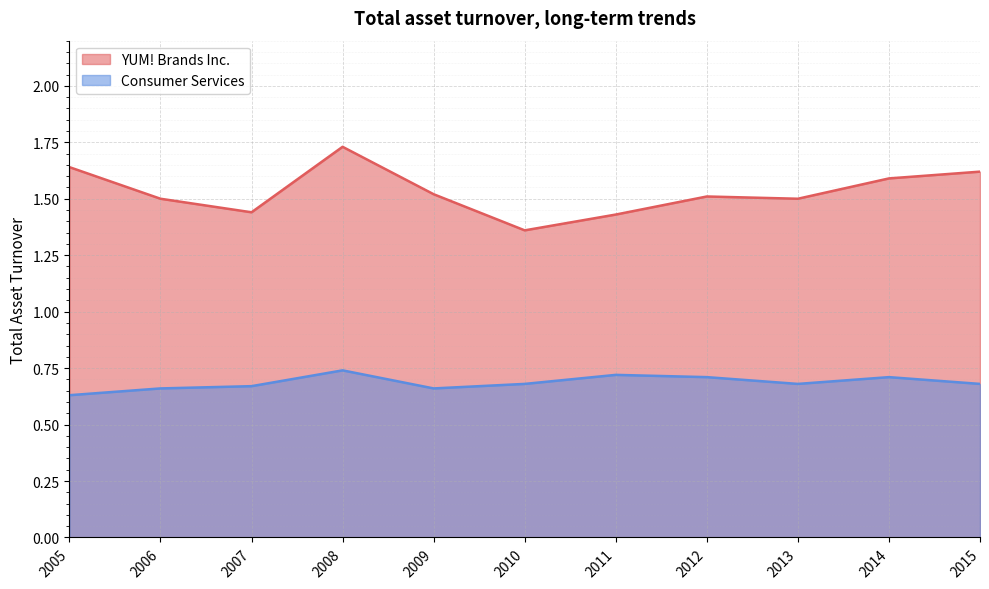

What are all the series names shown in the legend?

YUM! Brands Inc., Consumer Services